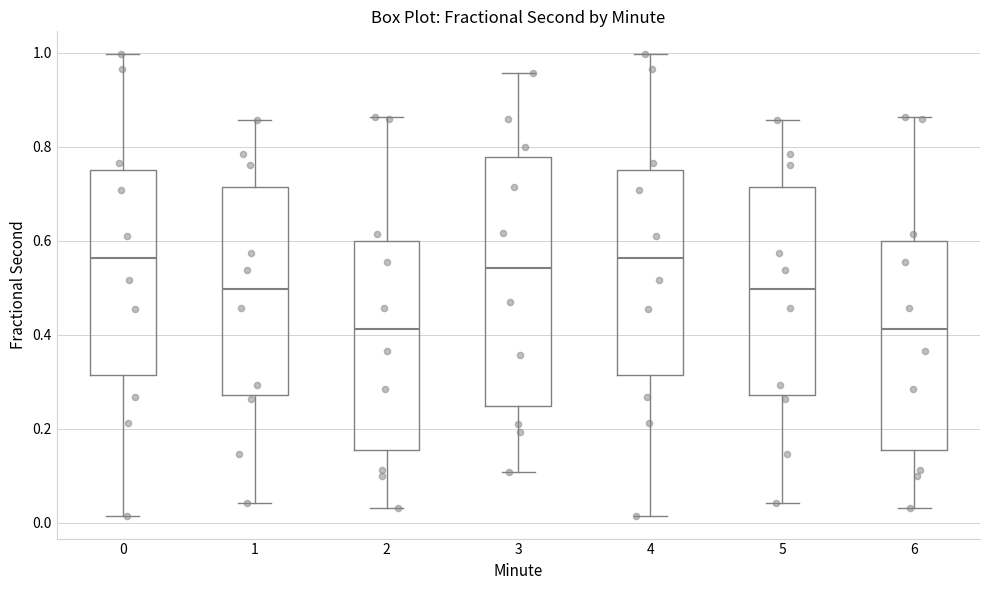

Reading left to right, transcribe this box plot: for each box, give where its median line is, the range the box spans, and where its two whiskers end, as read against the y-axis. The values are not printed on the chart, so give them approximately, as read against the axis.

0: median 0.56, box 0.32 to 0.76, whiskers 0.02 to 1.00
1: median 0.50, box 0.28 to 0.72, whiskers 0.04 to 0.86
2: median 0.42, box 0.16 to 0.60, whiskers 0.04 to 0.86
3: median 0.54, box 0.24 to 0.78, whiskers 0.10 to 0.96
4: median 0.56, box 0.32 to 0.76, whiskers 0.02 to 1.00
5: median 0.50, box 0.28 to 0.72, whiskers 0.04 to 0.86
6: median 0.42, box 0.16 to 0.60, whiskers 0.04 to 0.86